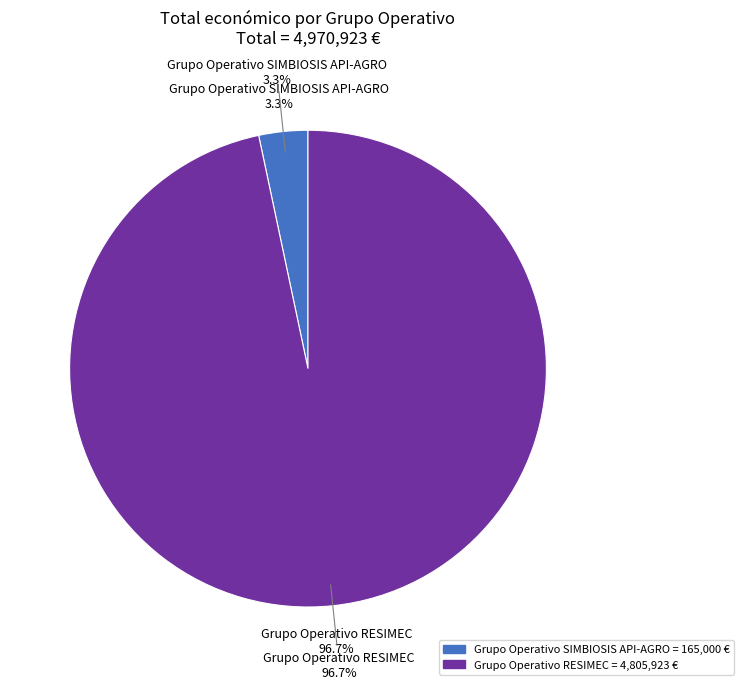

What is the total percentage of Grupo Operativo SIMBIOSIS API-AGRO and Grupo Operativo RESIMEC?

100.0%